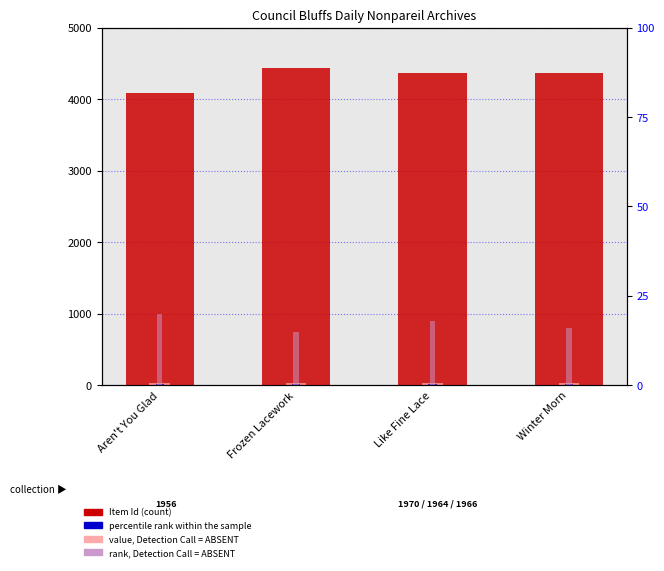

At which label does value, Detection Call = ABSENT first exceed 30?

Frozen Lacework